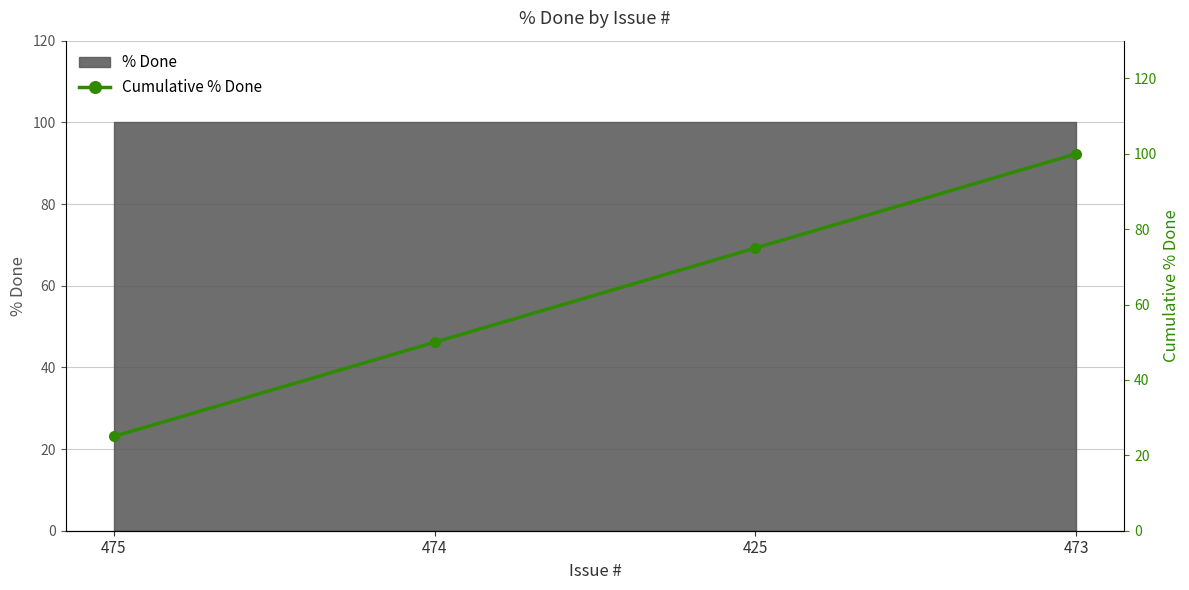

What is the ratio of the value at 474 to the value at 425?

0.7